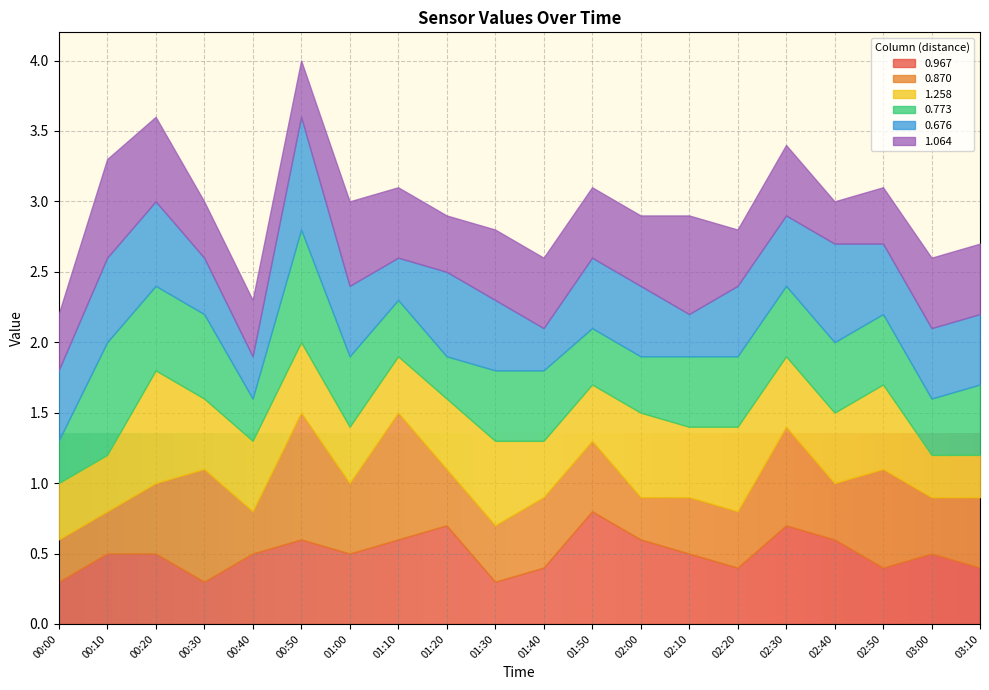

Reading left to right, transcribe all the data shown in this chart.

0.967: 00:00=0.3	00:10=0.5	00:20=0.5	00:30=0.3	00:40=0.5	00:50=0.6	01:00=0.5	01:10=0.6	01:20=0.7	01:30=0.3	01:40=0.4	01:50=0.8	02:00=0.6	02:10=0.5	02:20=0.4	02:30=0.7	02:40=0.6	02:50=0.4	03:00=0.5	03:10=0.4
0.870: 00:00=0.3	00:10=0.3	00:20=0.5	00:30=0.8	00:40=0.3	00:50=0.9	01:00=0.5	01:10=0.9	01:20=0.4	01:30=0.4	01:40=0.5	01:50=0.5	02:00=0.3	02:10=0.4	02:20=0.4	02:30=0.7	02:40=0.4	02:50=0.7	03:00=0.4	03:10=0.5
1.258: 00:00=0.4	00:10=0.4	00:20=0.8	00:30=0.5	00:40=0.5	00:50=0.5	01:00=0.4	01:10=0.4	01:20=0.5	01:30=0.6	01:40=0.4	01:50=0.4	02:00=0.6	02:10=0.5	02:20=0.6	02:30=0.5	02:40=0.5	02:50=0.6	03:00=0.3	03:10=0.3
0.773: 00:00=0.3	00:10=0.8	00:20=0.6	00:30=0.6	00:40=0.3	00:50=0.8	01:00=0.5	01:10=0.4	01:20=0.3	01:30=0.5	01:40=0.5	01:50=0.4	02:00=0.4	02:10=0.5	02:20=0.5	02:30=0.5	02:40=0.5	02:50=0.5	03:00=0.4	03:10=0.5
0.676: 00:00=0.5	00:10=0.6	00:20=0.6	00:30=0.4	00:40=0.3	00:50=0.8	01:00=0.5	01:10=0.3	01:20=0.6	01:30=0.5	01:40=0.3	01:50=0.5	02:00=0.5	02:10=0.3	02:20=0.5	02:30=0.5	02:40=0.7	02:50=0.5	03:00=0.5	03:10=0.5
1.064: 00:00=0.4	00:10=0.7	00:20=0.6	00:30=0.4	00:40=0.4	00:50=0.4	01:00=0.6	01:10=0.5	01:20=0.4	01:30=0.5	01:40=0.5	01:50=0.5	02:00=0.5	02:10=0.7	02:20=0.4	02:30=0.5	02:40=0.3	02:50=0.4	03:00=0.5	03:10=0.5